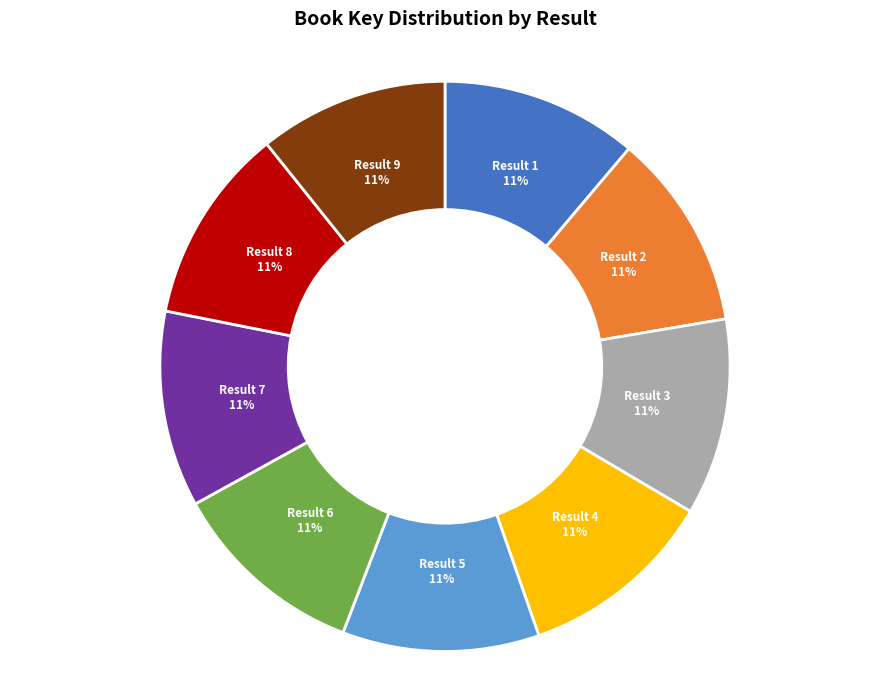

Is there a majority slice in this chart?

No